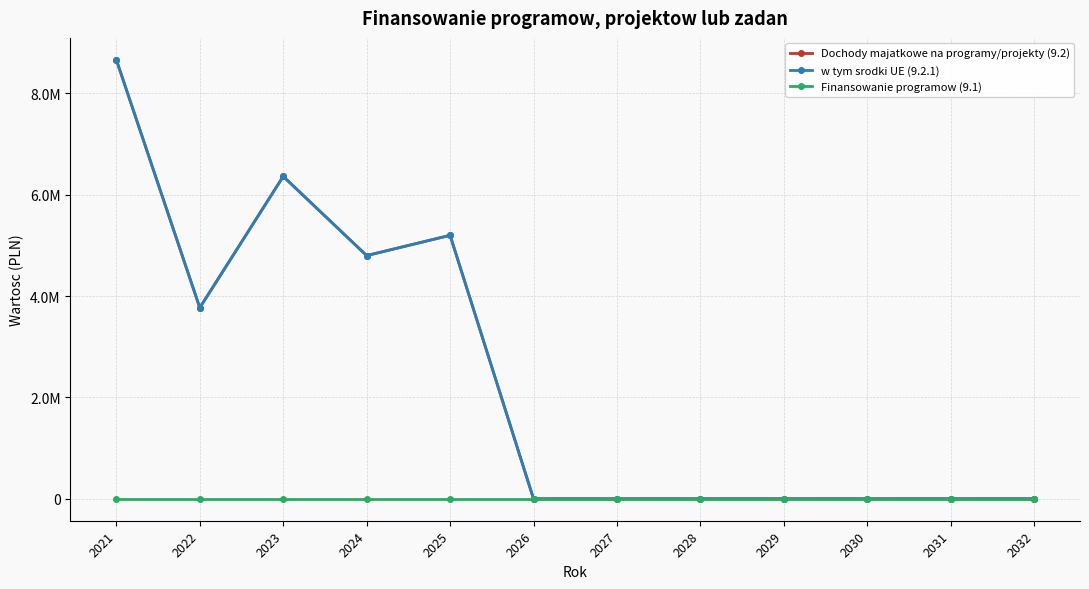

At which label does Finansowanie programow (9.1) reach its minimum?

2021